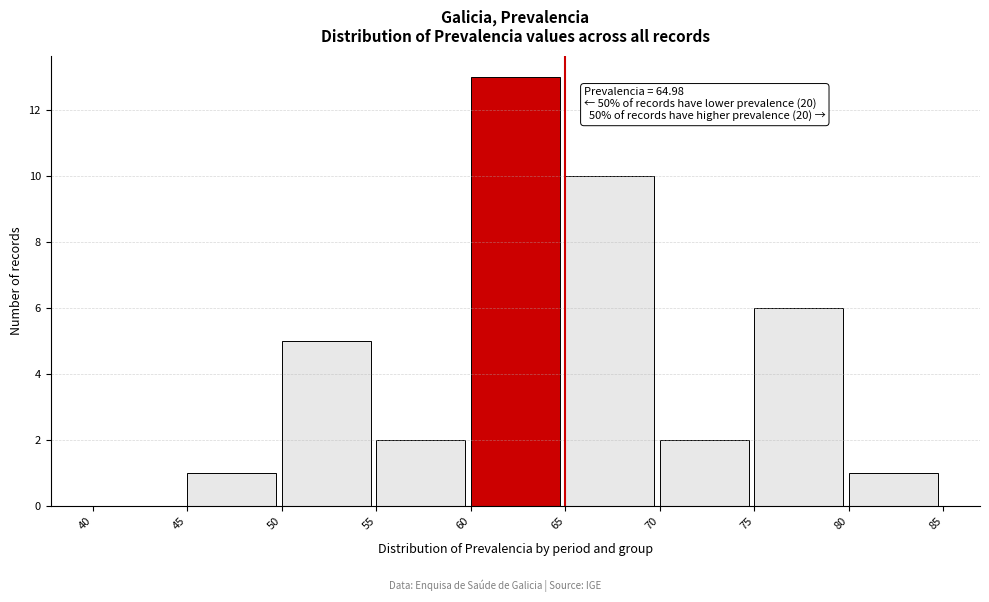

Over which range of the x-axis is the bar tallest?

60 to 65